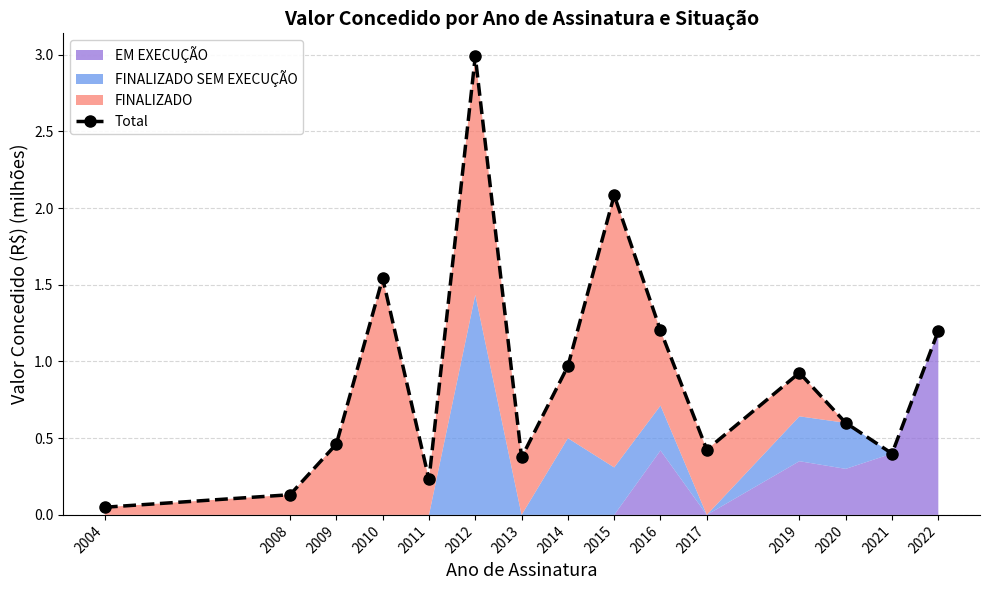

Which category has the lowest value across all series?

2004